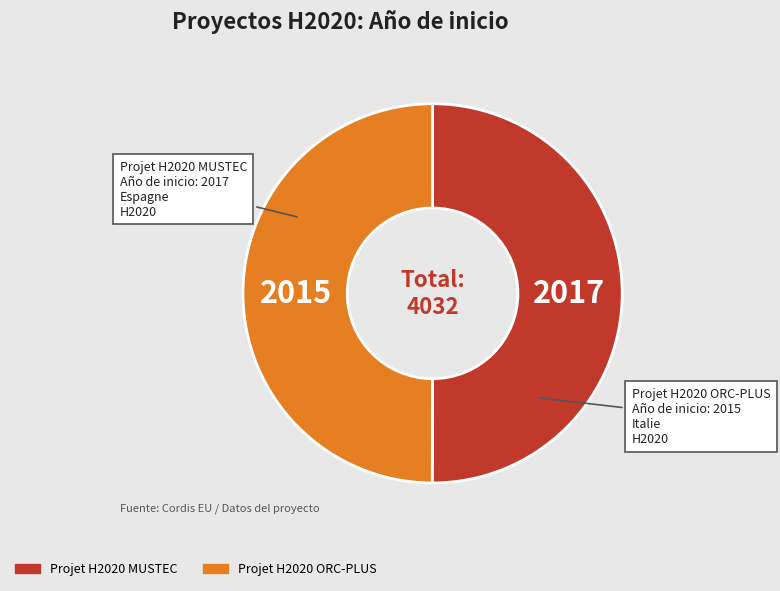

Is the sum of Projet H2020 MUSTEC and Projet H2020 ORC-PLUS greater than half?

Yes